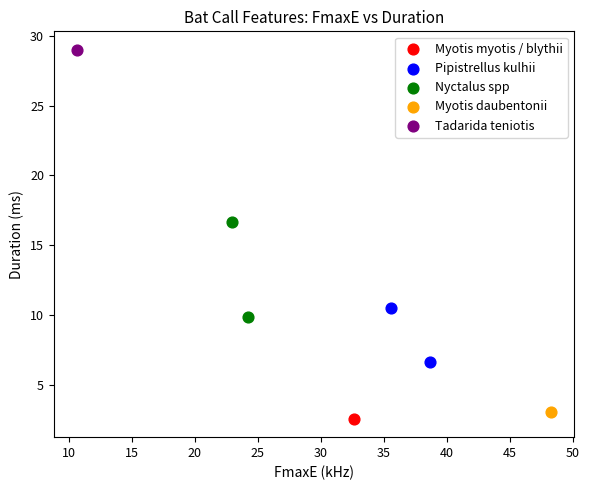

Which series reaches the maximum Y coordinate?

Tadarida teniotis